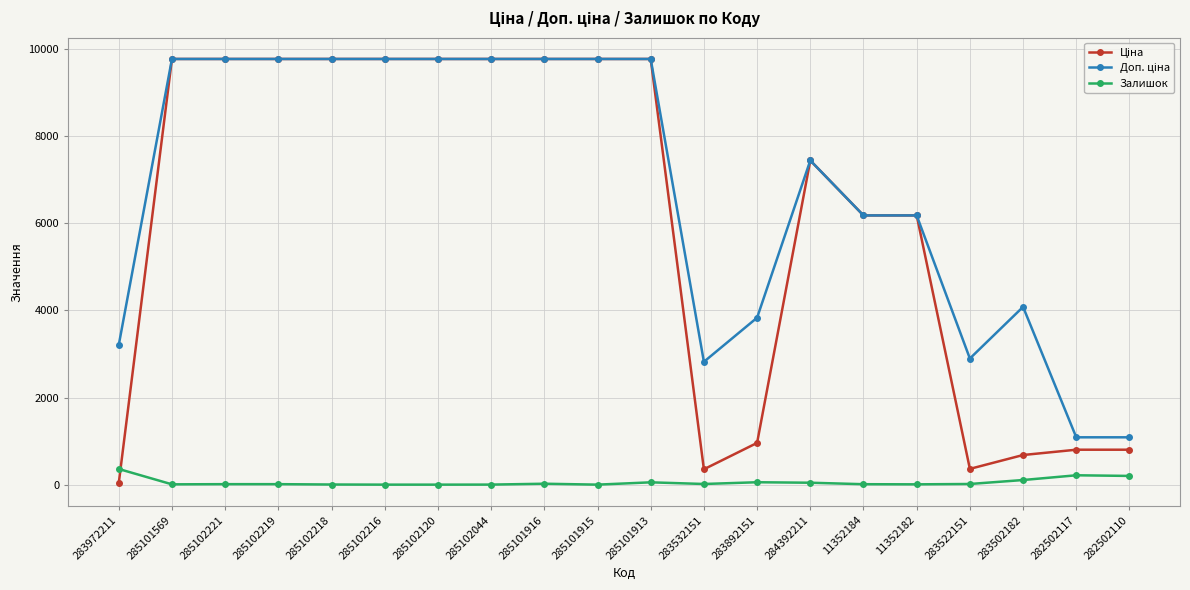

The Залишок series shows 0.0 at 285102216. True or false?

True